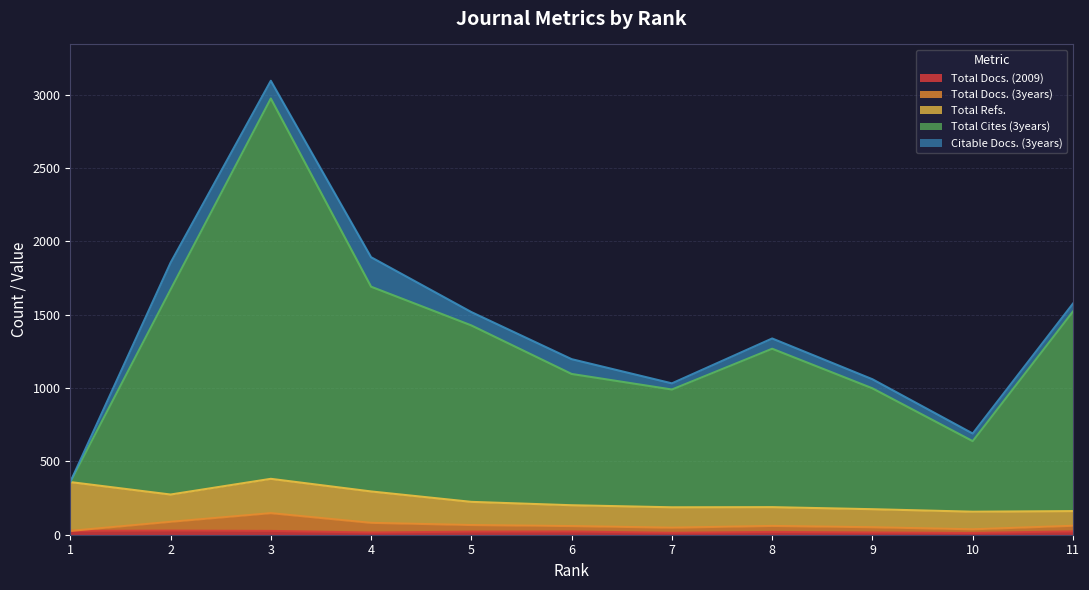

What is the spread (max minus min) of values at 7?

977